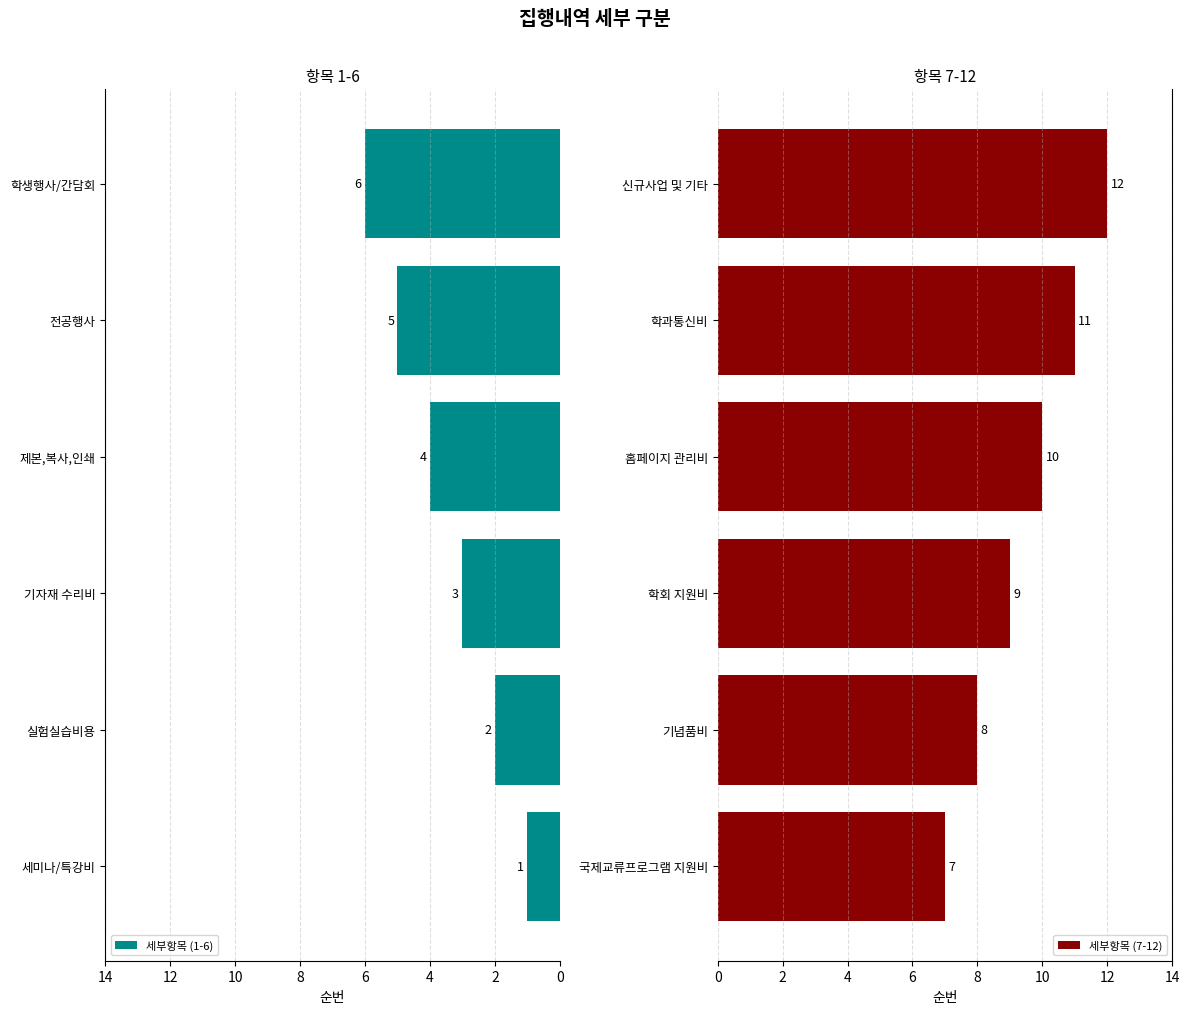

What is the sum of the 세부항목 (1-6) values at 기자재 수리비 and 학생행사/간담회?

9